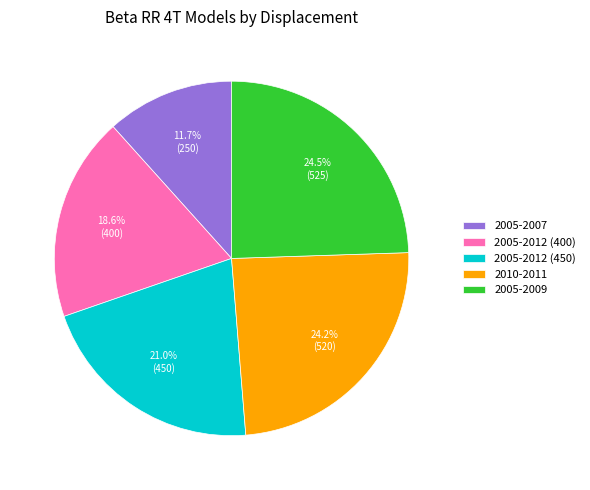

What is the total percentage of 2010-2011 and 2005-2012 (450)?

45.2%